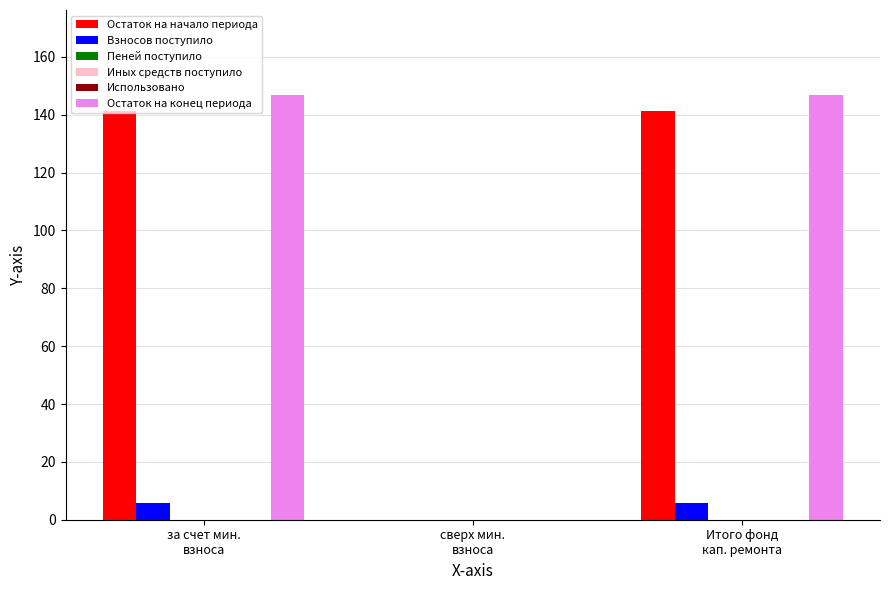

Rank the categories by Пеней поступило value from highest to lowest.

за счет мин.
взноса, сверх мин.
взноса, Итого фонд
кап. ремонта